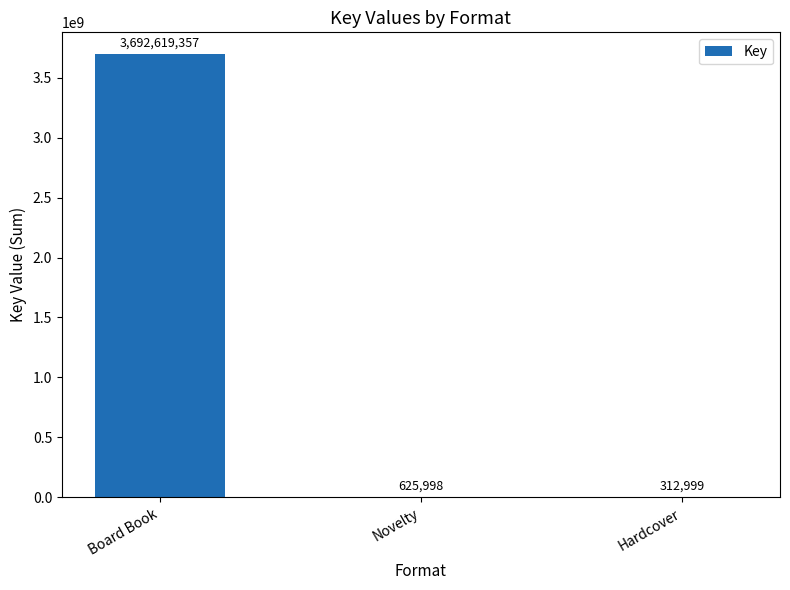

The value at Novelty is 625998. True or false?

True